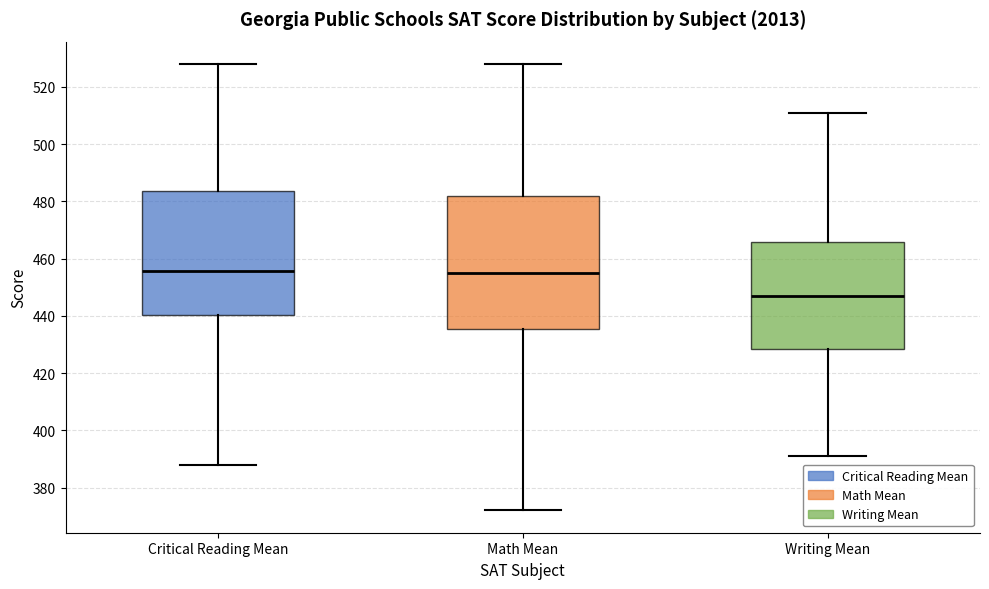

Which box is the tallest, from its lower edge to its upper edge?

Math Mean